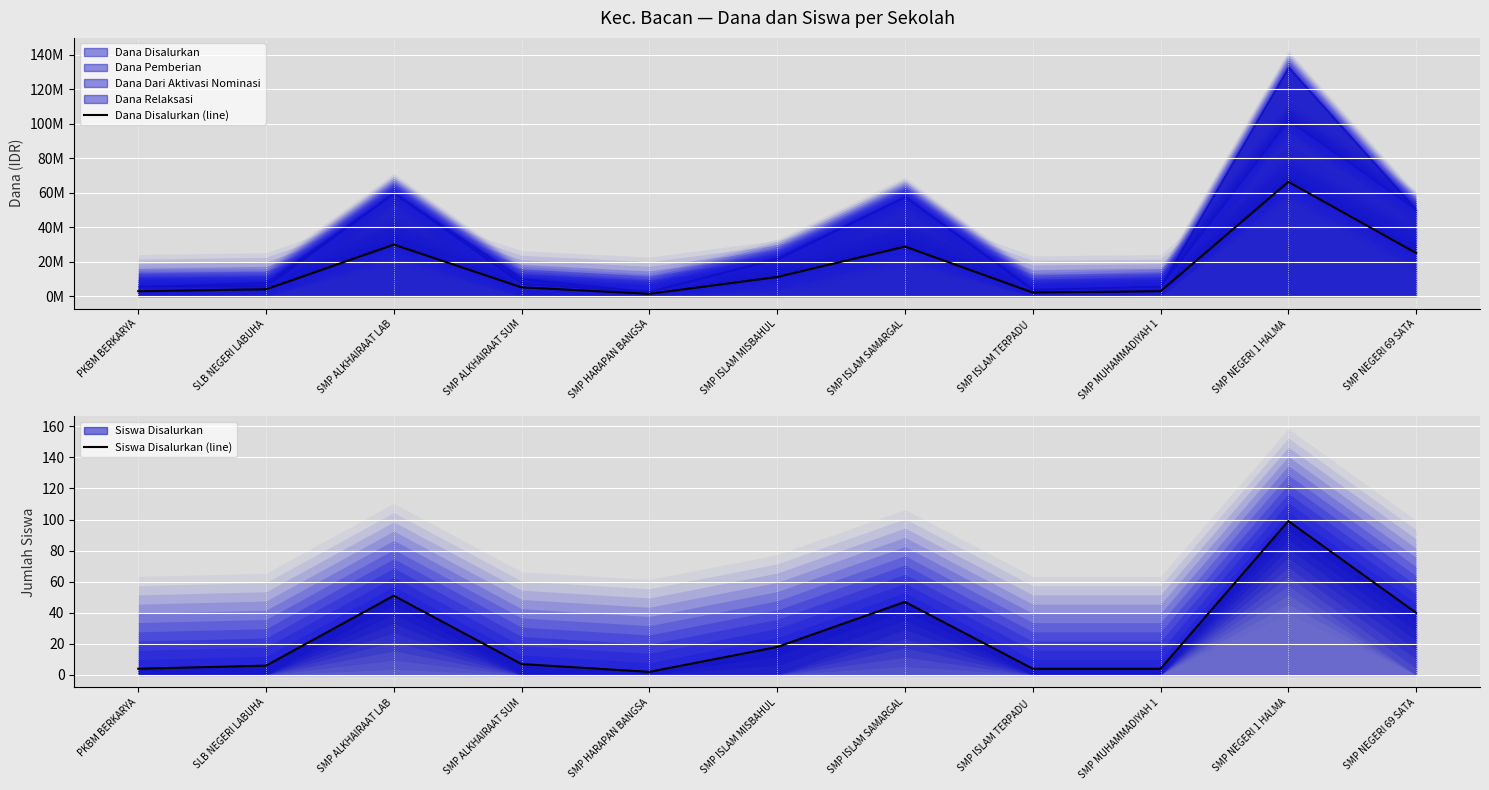

What is the maximum value shown in the chart?

66375000